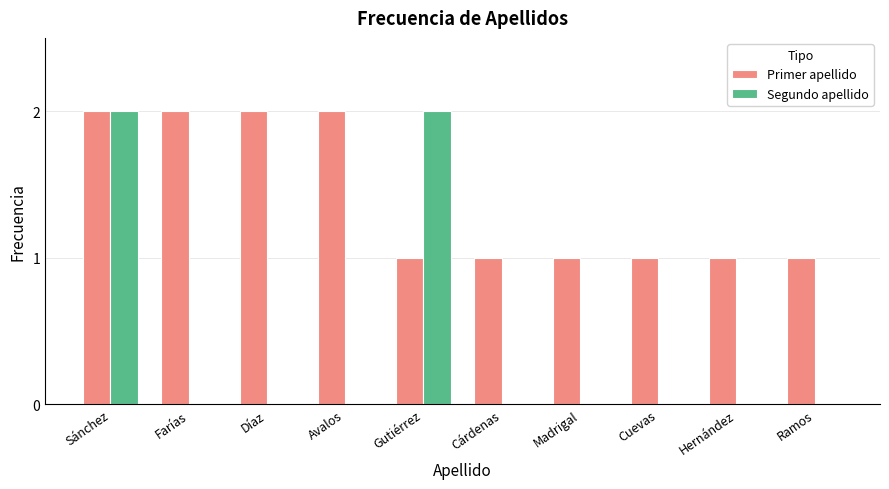

The value of Segundo apellido at Sánchez is 2. True or false?

True